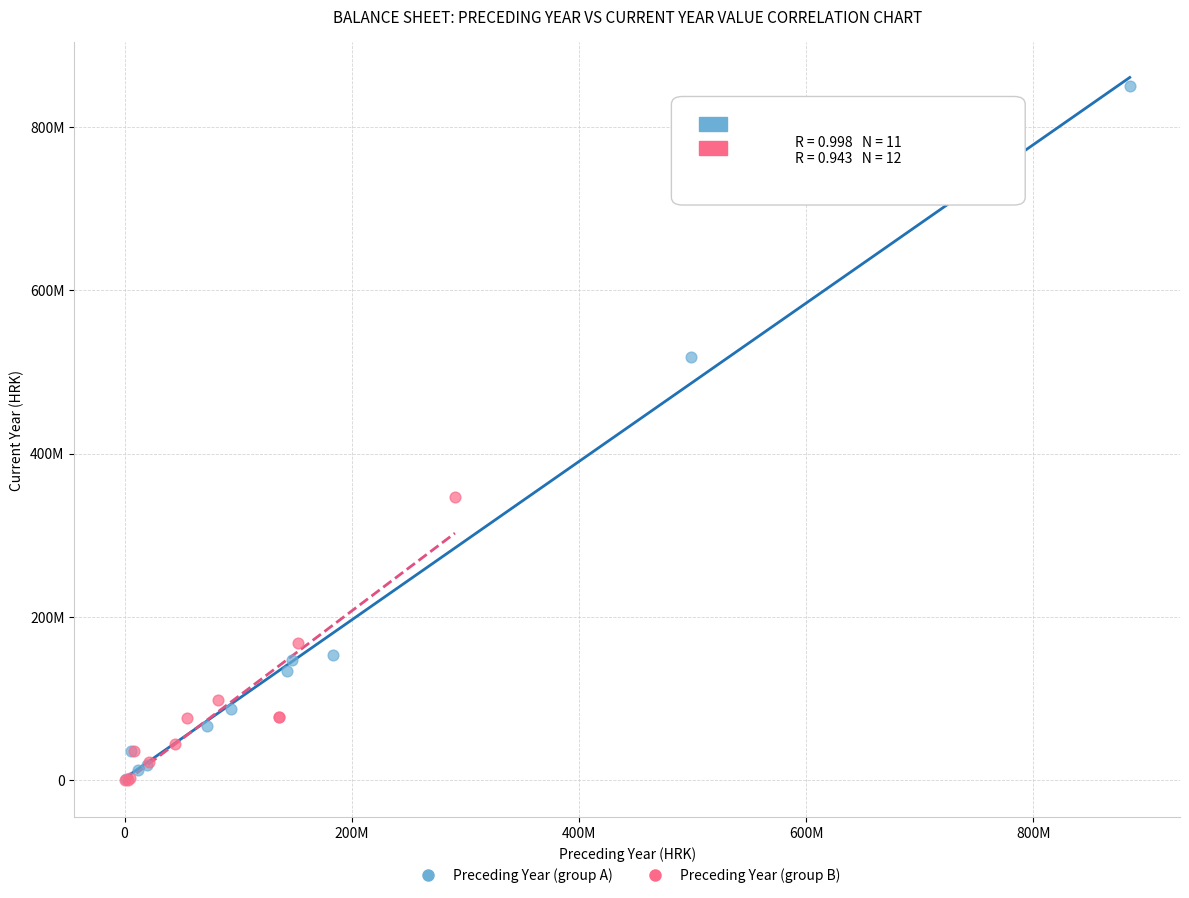

Which series contains the highest Y value?

Preceding Year (group A)